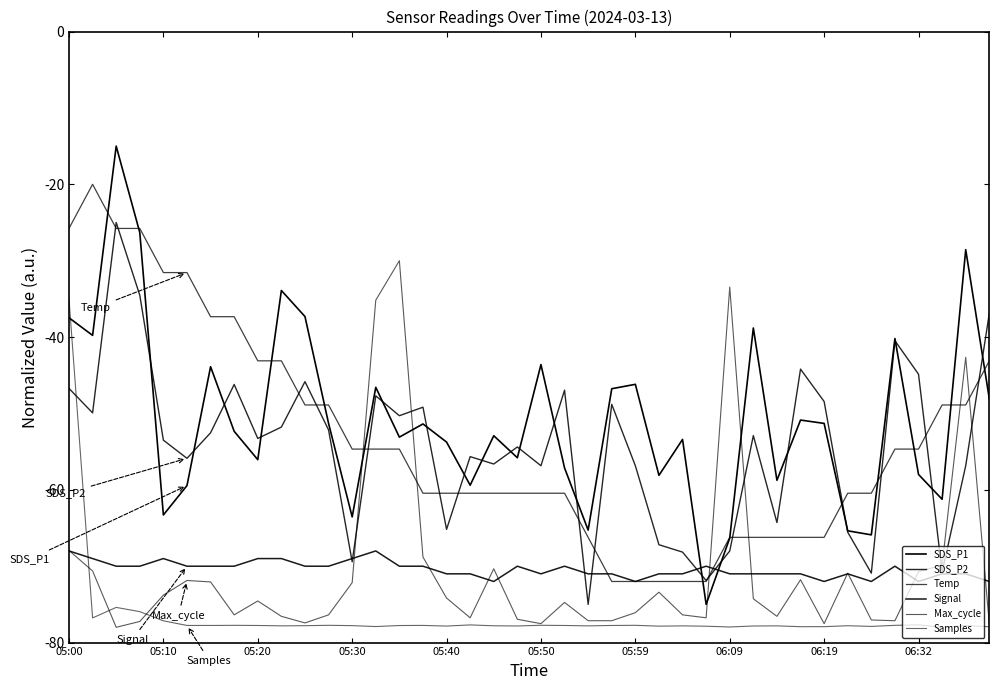

Where does the SDS_P2 series first go above -52?

05:00